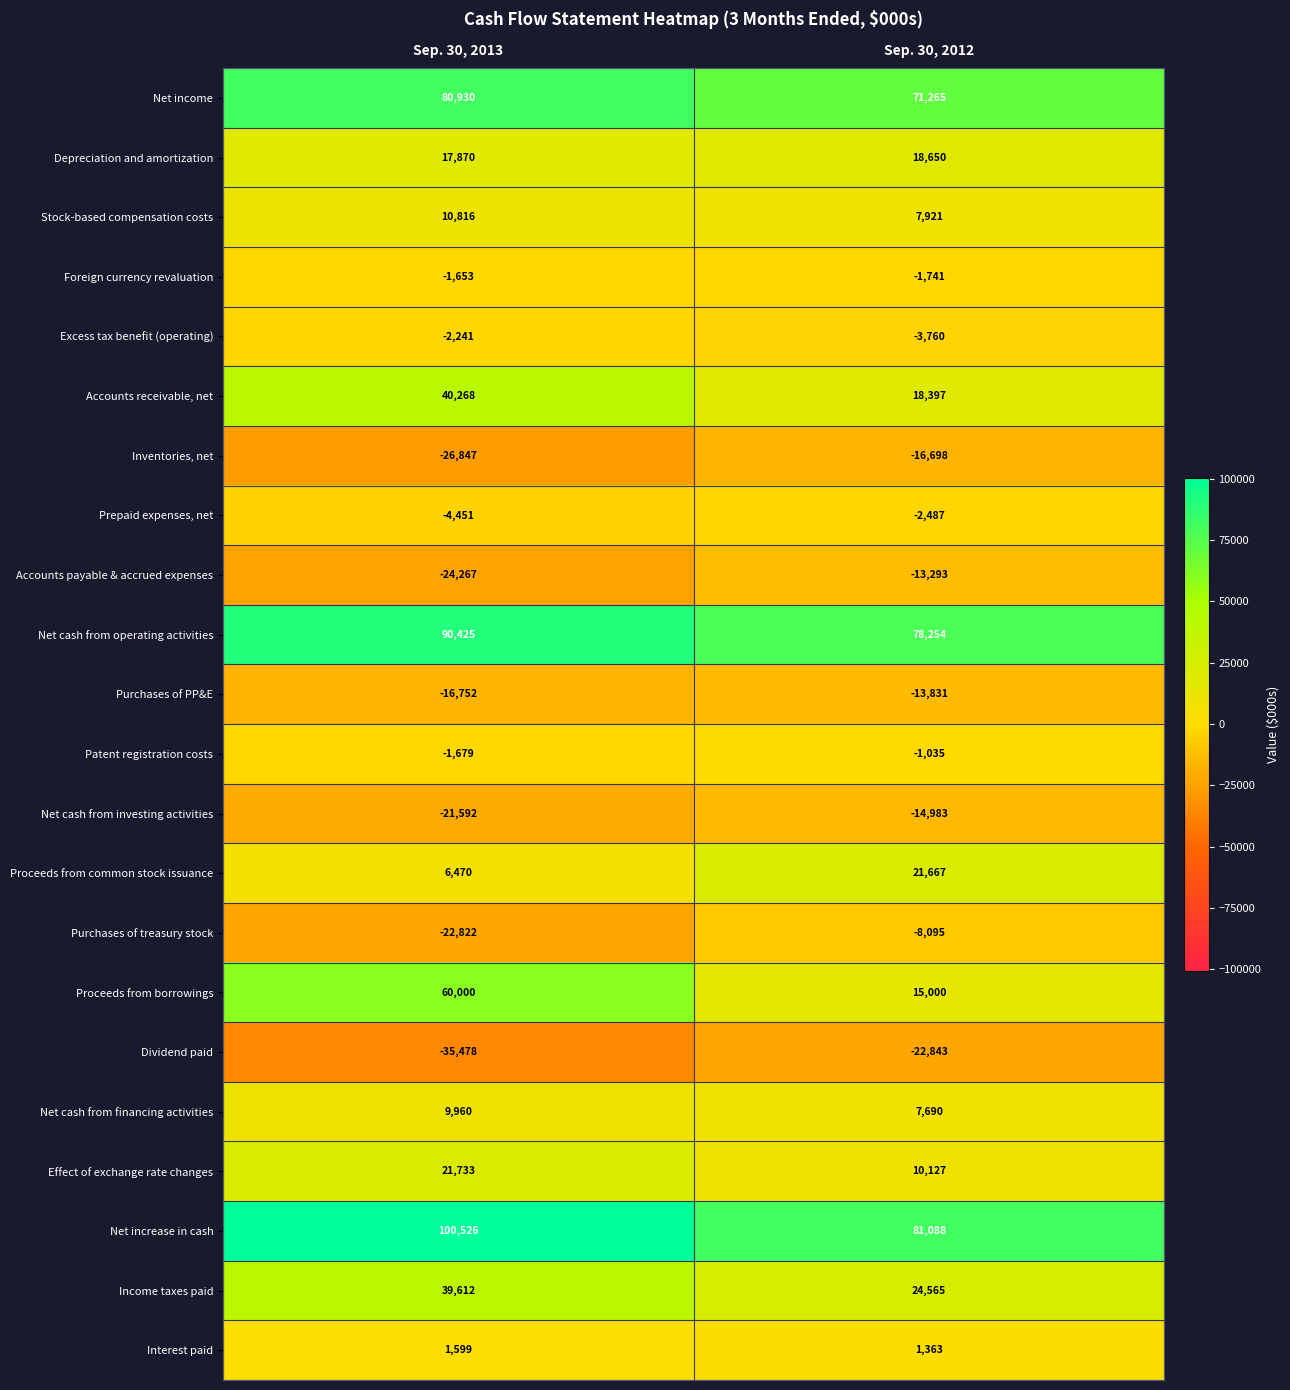

Where is Income taxes paid nearest to the value 32088?

Sep. 30, 2012